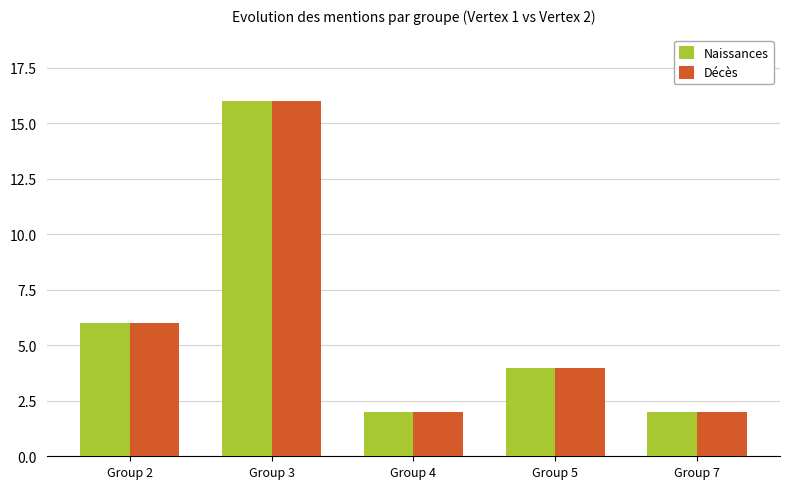

Reading left to right, what are all the values shown in this chart?

Naissances: 6	16	2	4	2
Décès: 6	16	2	4	2